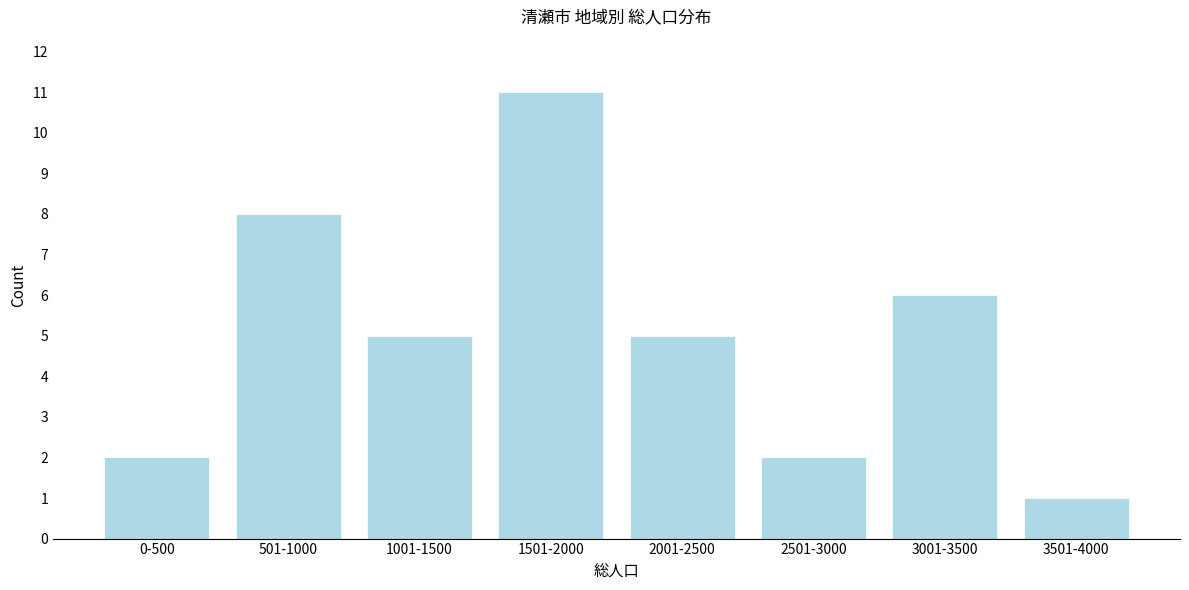

Reading left to right, transcribe all the data shown in this chart.

2	8	5	11	5	2	6	1